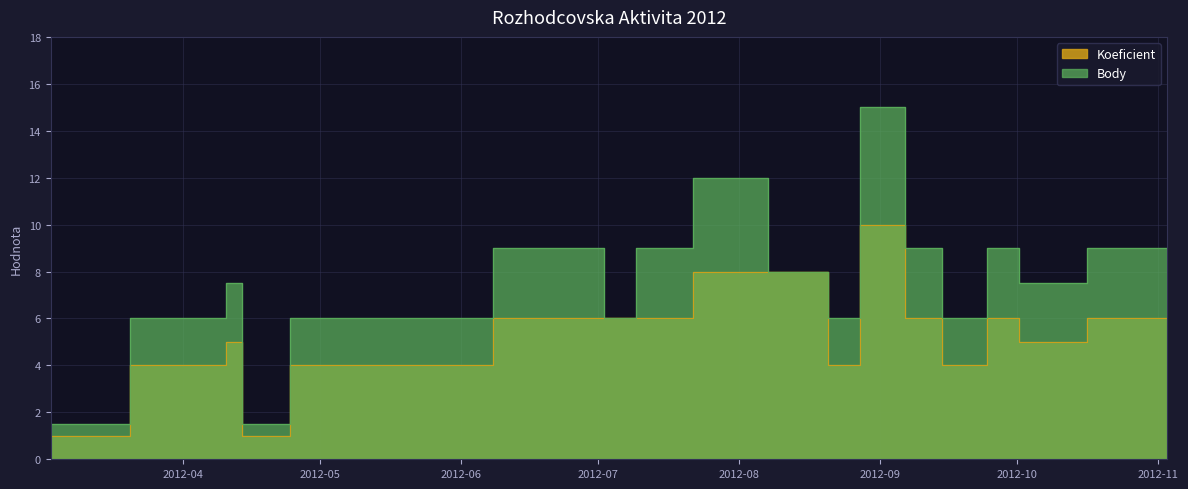

The value of Body at 2012-05-26 is 1.5. True or false?

False